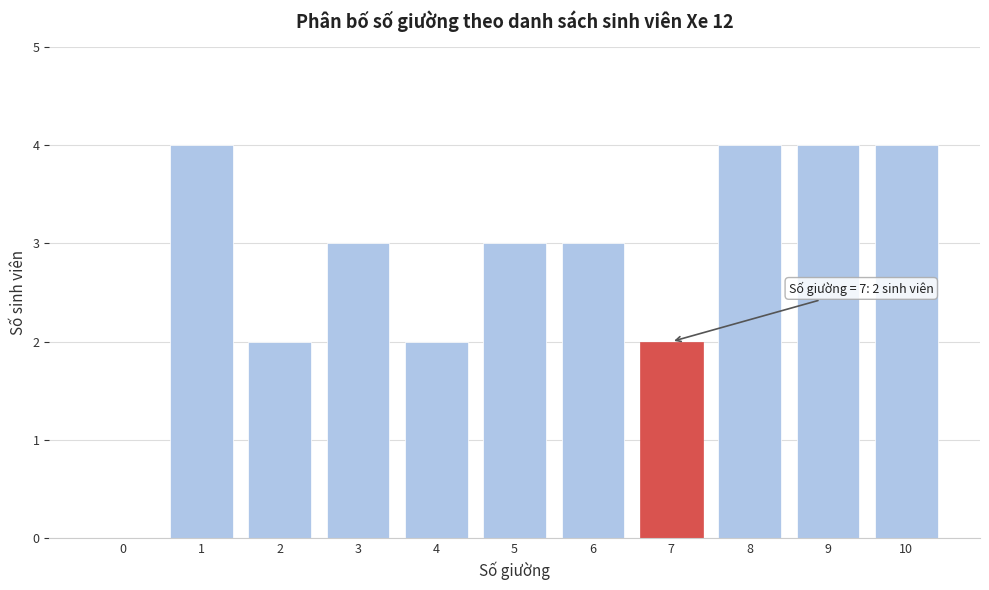

Reading left to right, extract all data points from this chart.

0=0	1=4	2=2	3=3	4=2	5=3	6=3	7=2	8=4	9=4	10=4